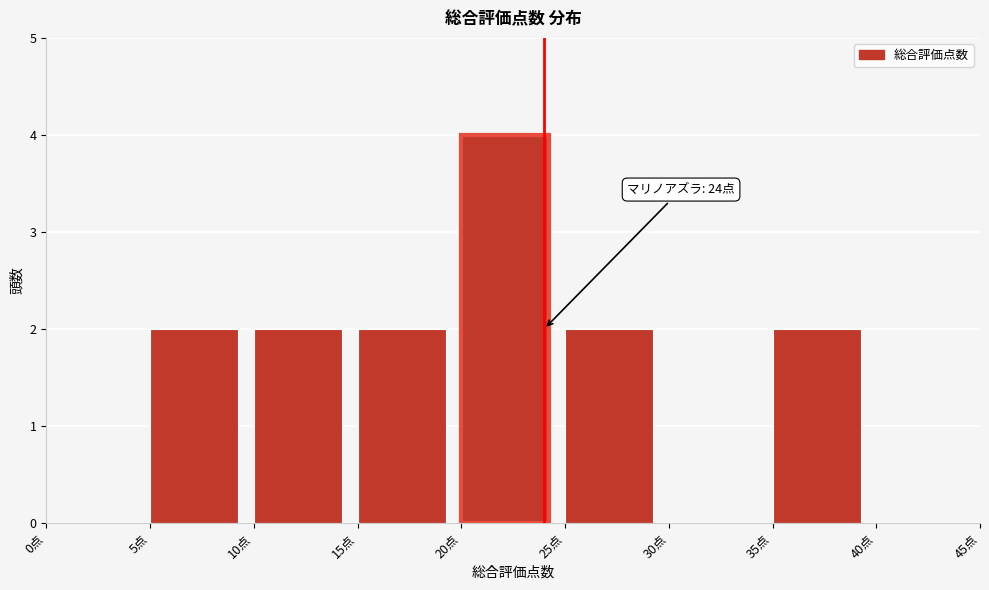

Which range on the x-axis has the tallest bar?

20 to 25